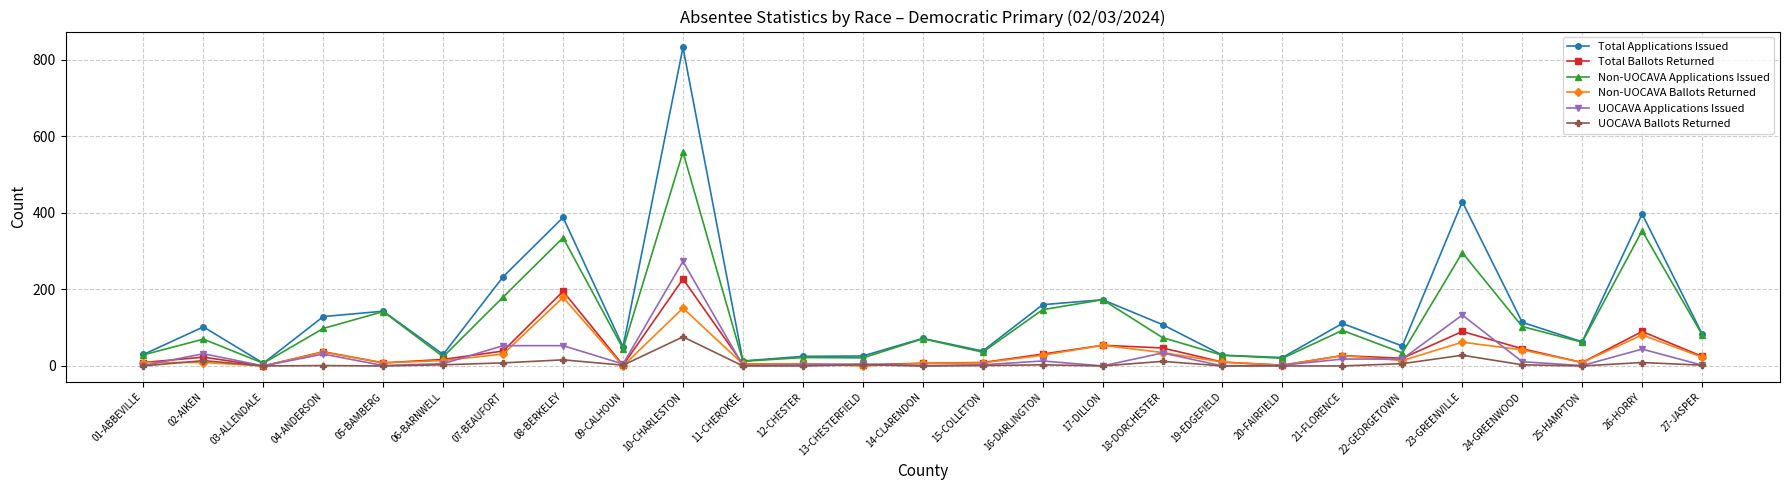

At which label does Non-UOCAVA Applications Issued first exceed 71?

04-ANDERSON